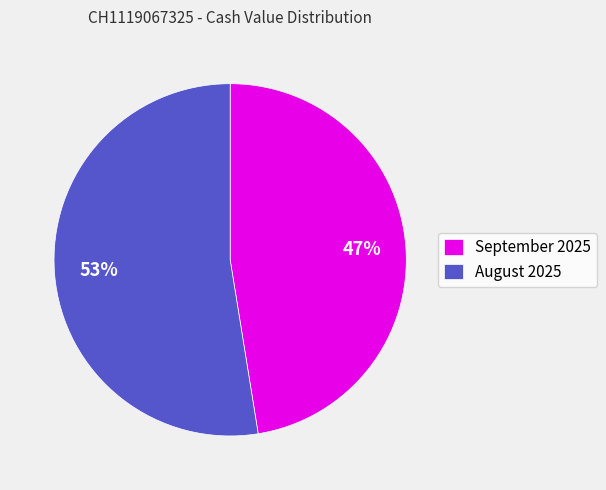

To the nearest percent, what is the combined percentage of September 2025 and August 2025?

100%